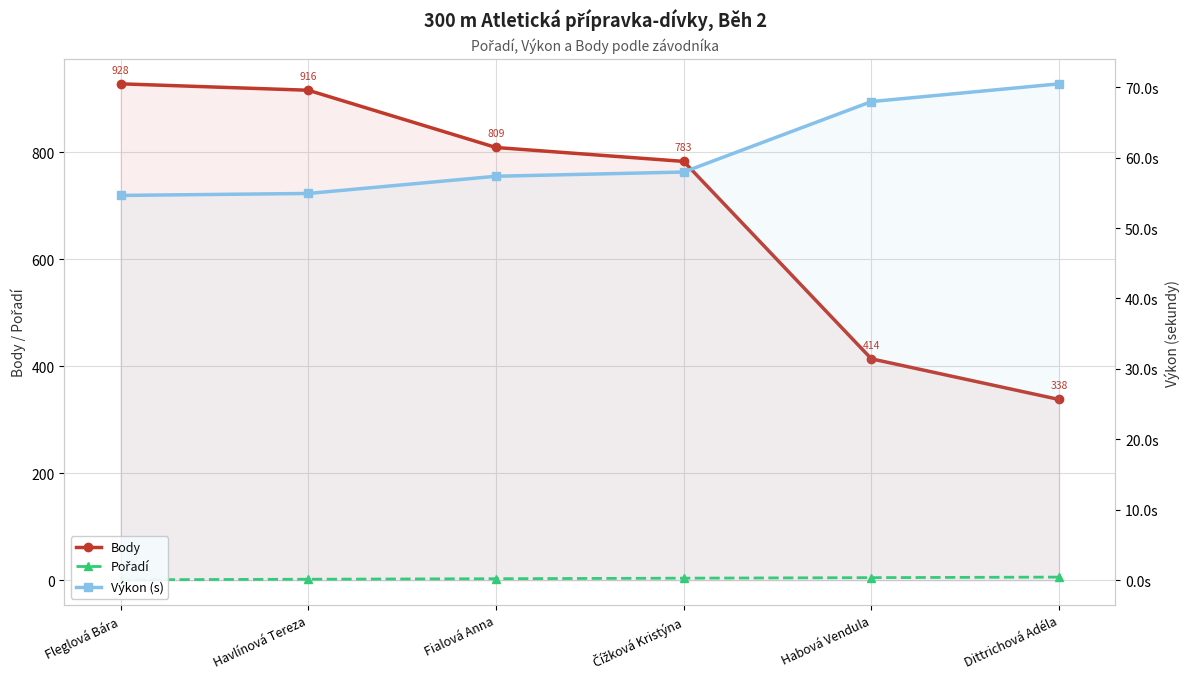

Which series has the widest spread of values?

Body